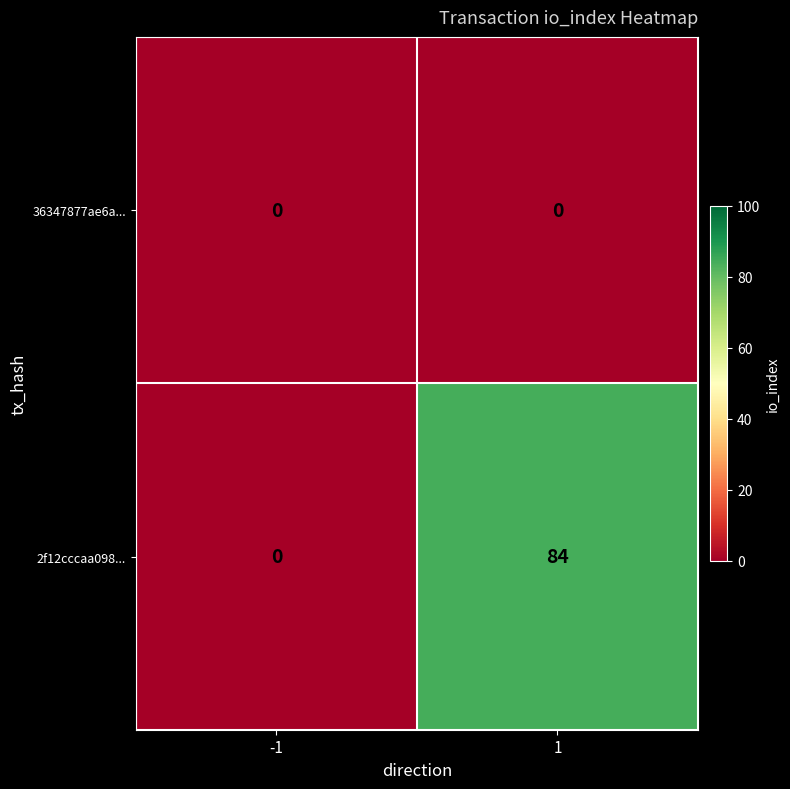

What is the sum of all 2f12cccaa098... values?

84